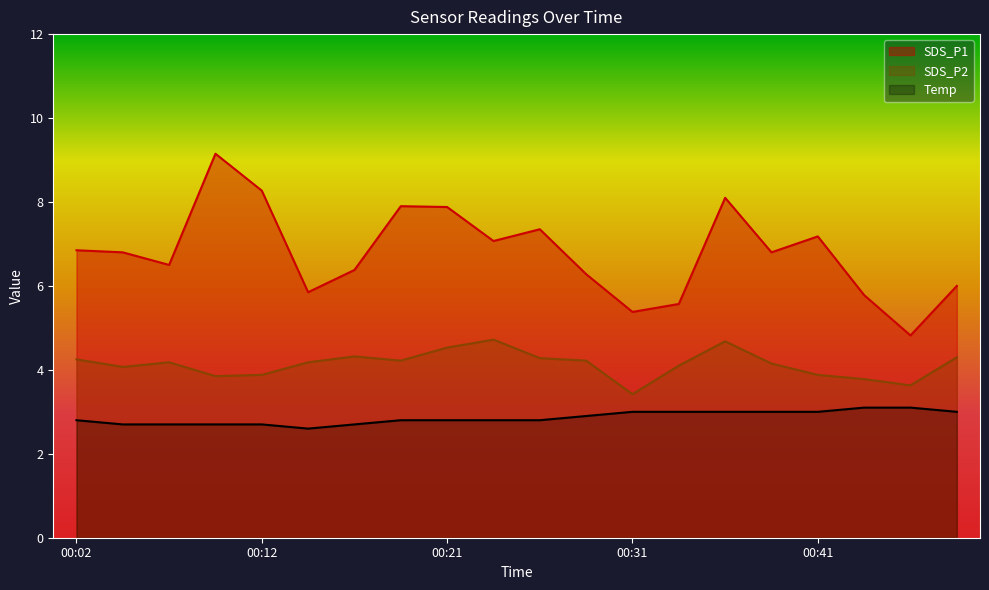

Reading right to left, transcribe all the data shown in this chart.

SDS_P1: 00:48=6.0	00:46=4.8	00:43=5.8	00:41=7.2	00:38=6.8	00:36=8.1	00:34=5.6	00:31=5.4	00:29=6.3	00:26=7.3	00:24=7.1	00:21=7.9	00:19=7.9	00:17=6.4	00:14=5.8	00:12=8.3	00:09=9.2	00:07=6.5	00:04=6.8	00:02=6.8
SDS_P2: 00:48=4.3	00:46=3.6	00:43=3.8	00:41=3.9	00:38=4.2	00:36=4.7	00:34=4.1	00:31=3.4	00:29=4.2	00:26=4.3	00:24=4.7	00:21=4.5	00:19=4.2	00:17=4.3	00:14=4.2	00:12=3.9	00:09=3.9	00:07=4.2	00:04=4.1	00:02=4.2
Temp: 00:48=3.0	00:46=3.1	00:43=3.1	00:41=3.0	00:38=3.0	00:36=3.0	00:34=3.0	00:31=3.0	00:29=2.9	00:26=2.8	00:24=2.8	00:21=2.8	00:19=2.8	00:17=2.7	00:14=2.6	00:12=2.7	00:09=2.7	00:07=2.7	00:04=2.7	00:02=2.8